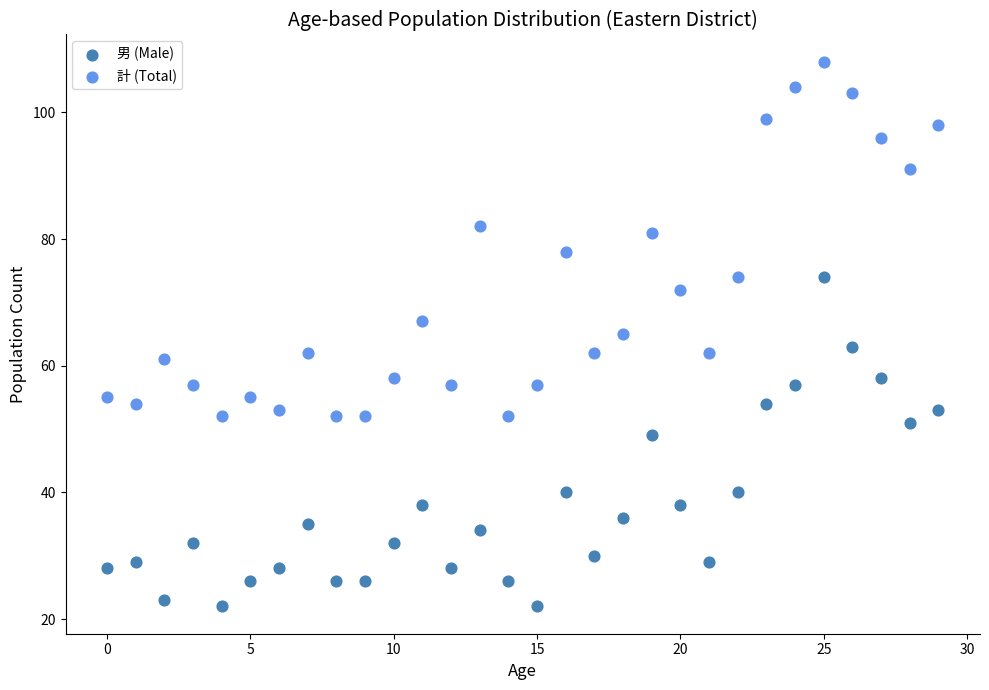

Which series reaches the maximum Y coordinate?

計 (Total)